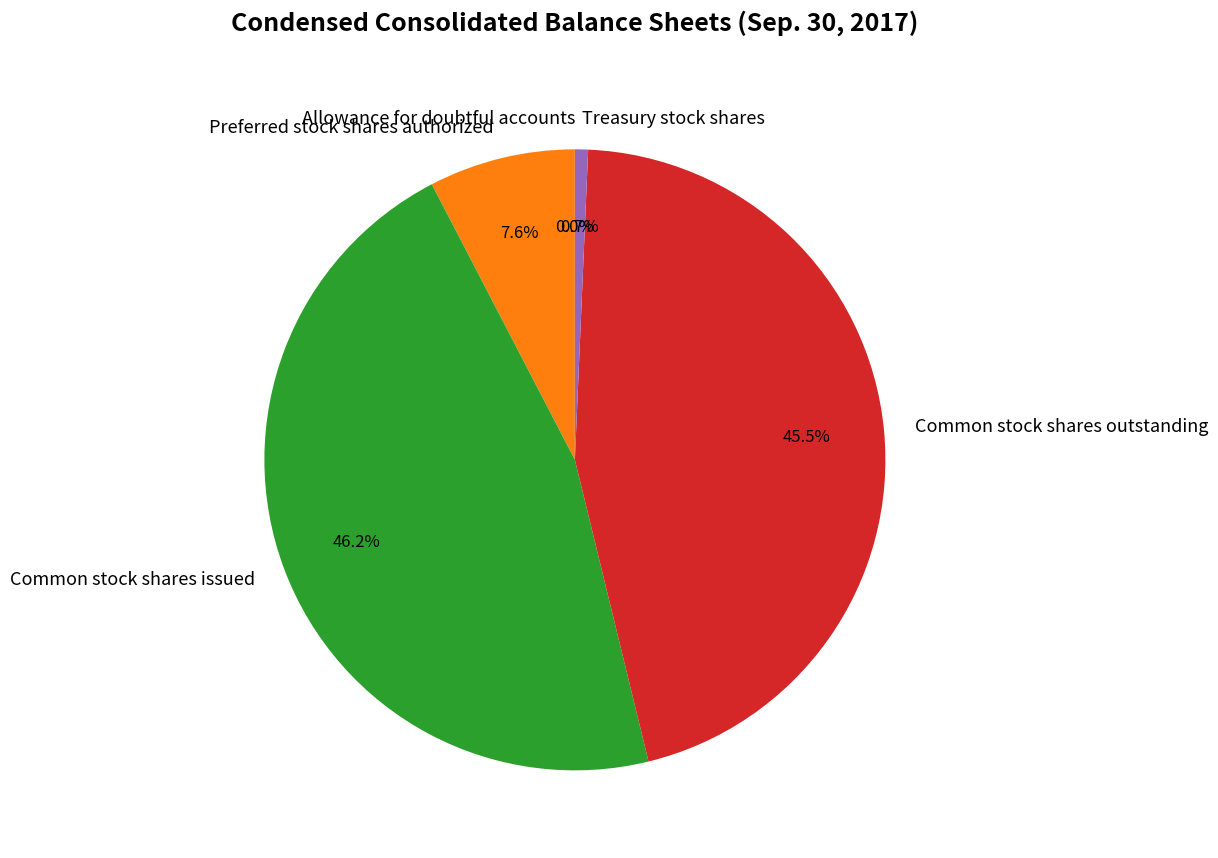

What is the ratio of the value at Common stock shares outstanding to the value at Common stock shares issued?

1.0